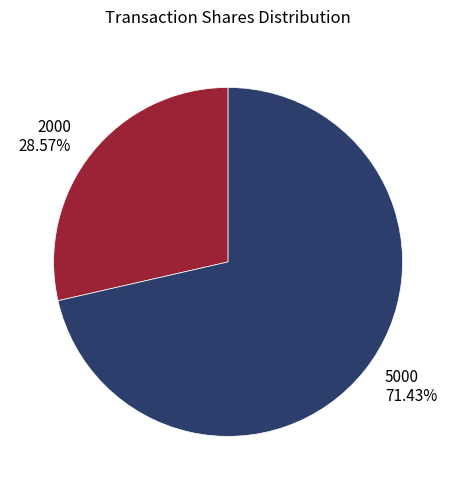

What is the smallest slice in the pie chart?

2000